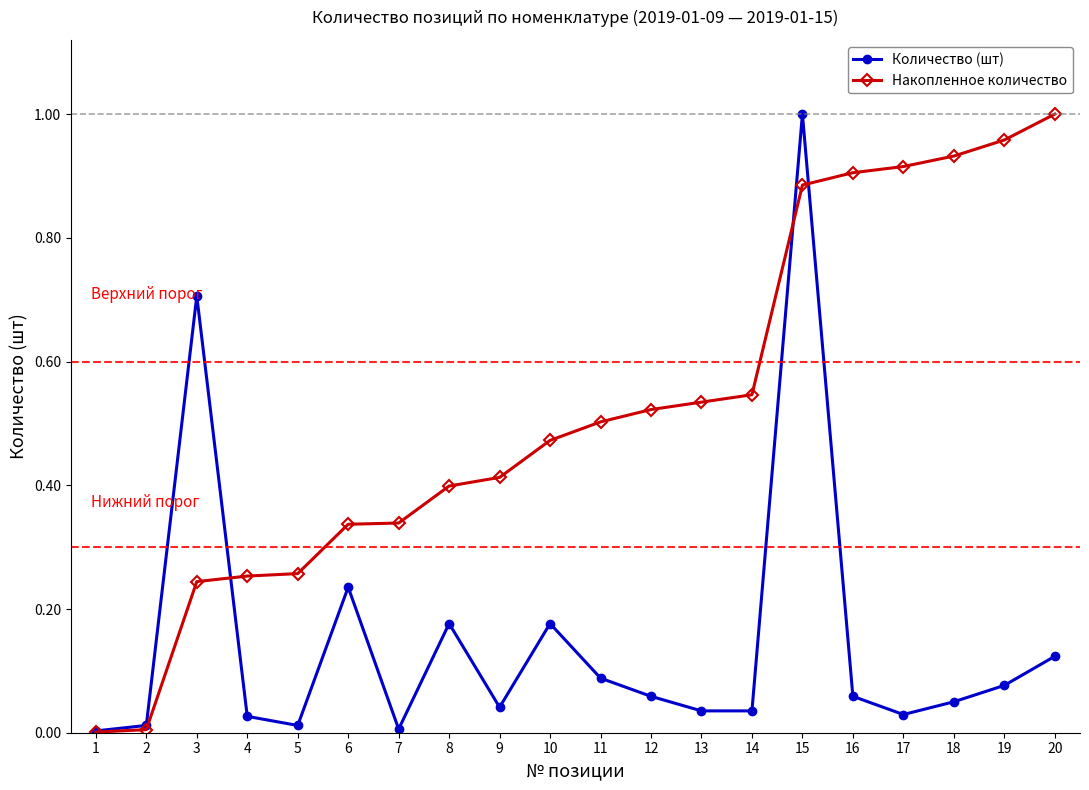

At 13, list the series in order from largest to smallest.

Накопленное количество, Количество (шт)